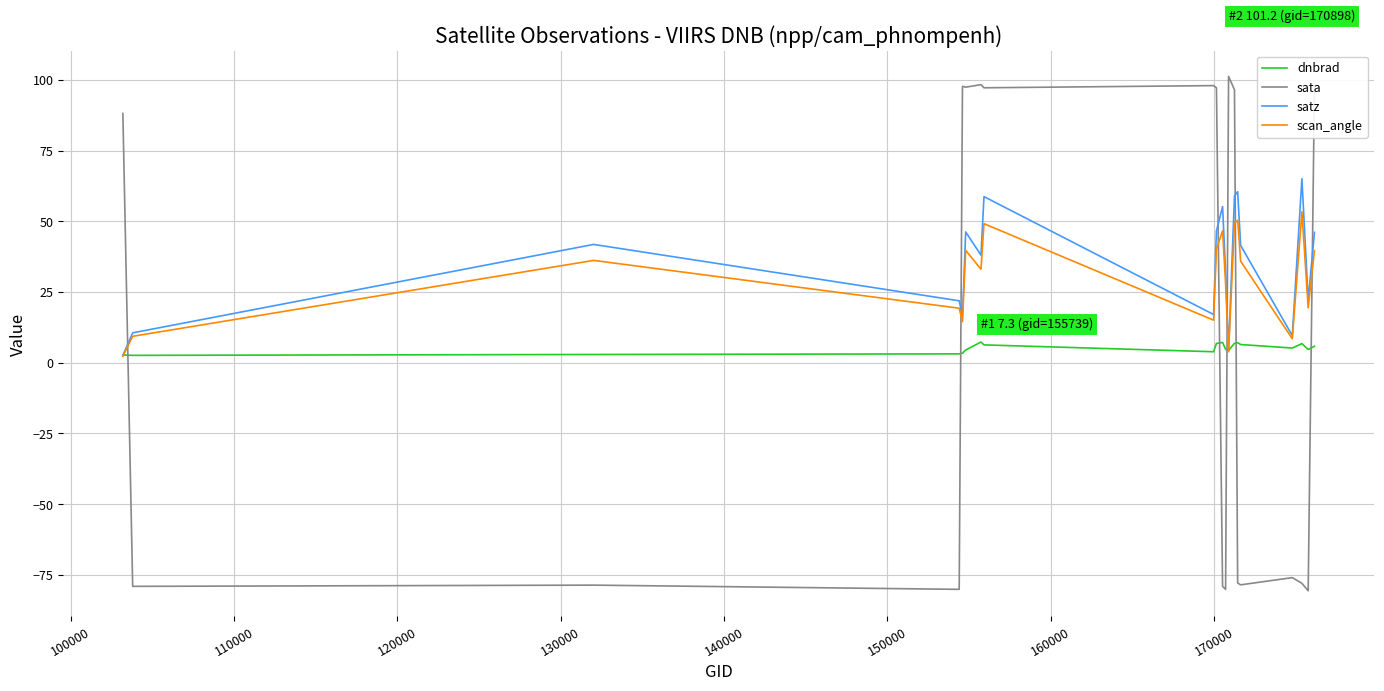

Which series ends up on top after the final intersection of dnbrad and sata?

sata